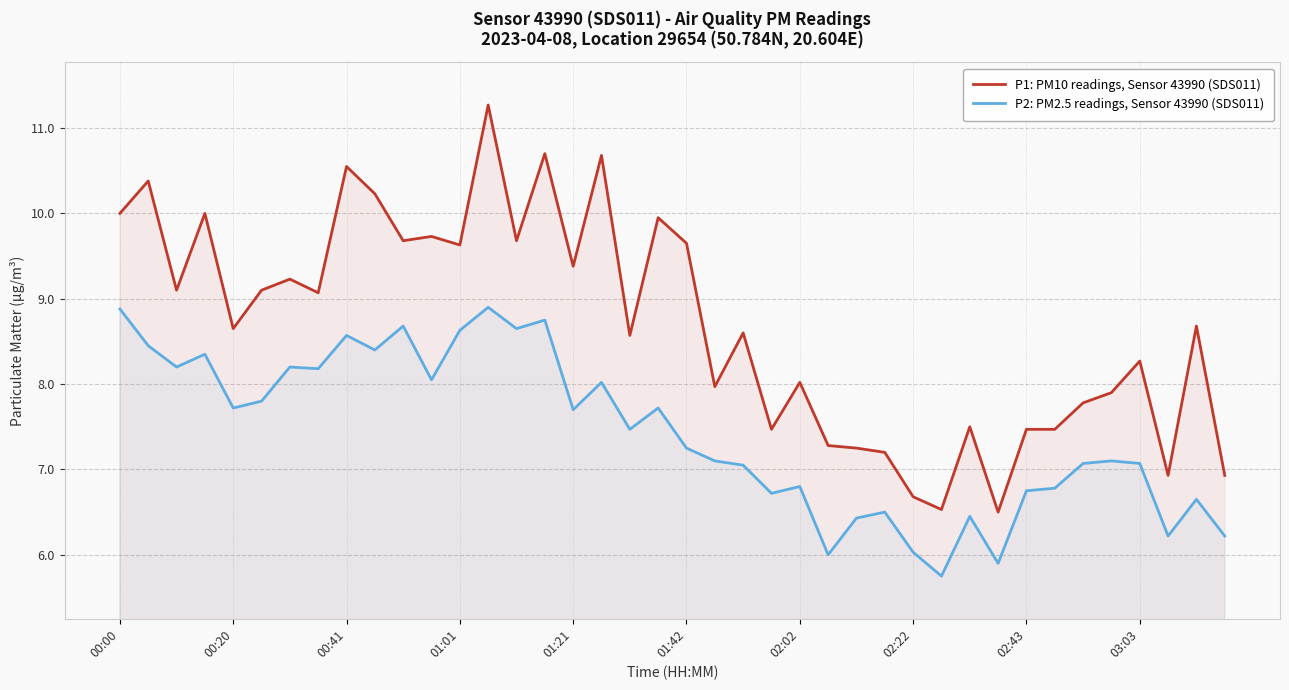

At which category is the sum across all series the highest?

13